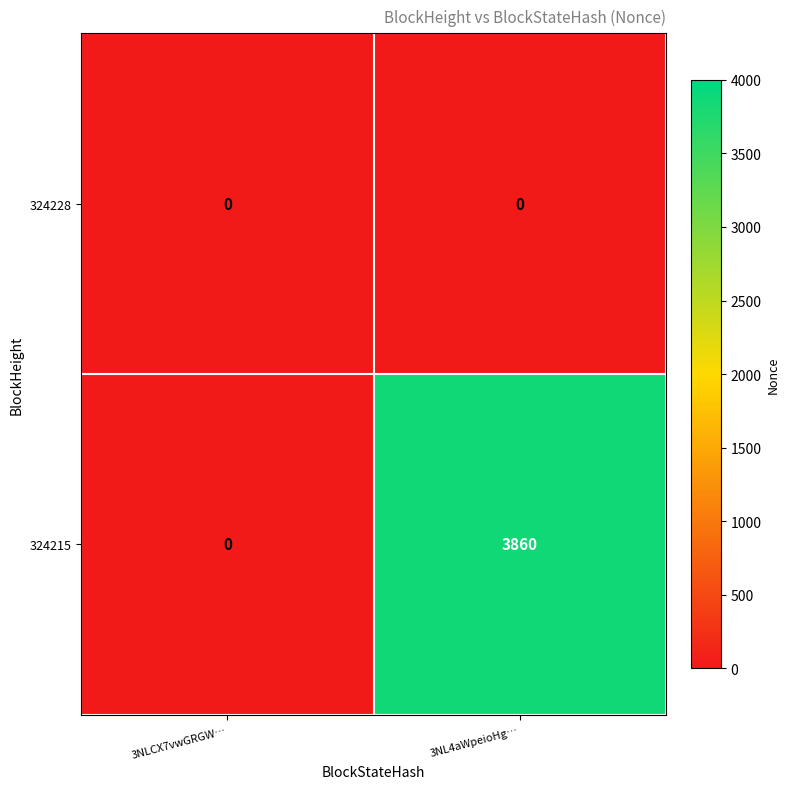

What is the greatest value displayed?

3860